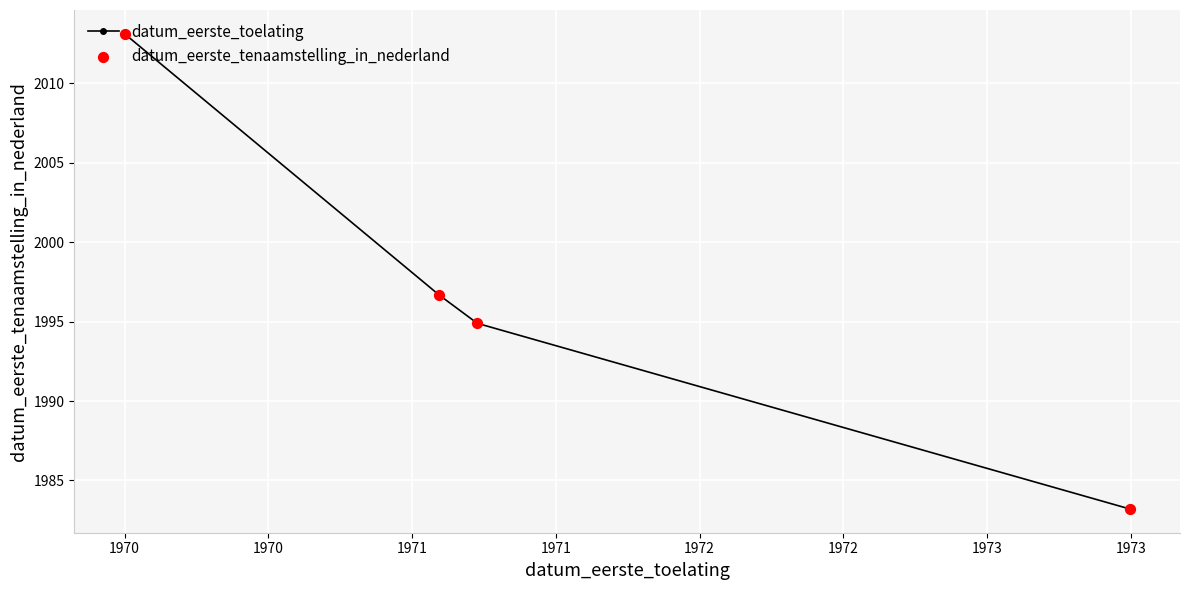

True or false: there are more than 2 points higher than both neighbors.

False